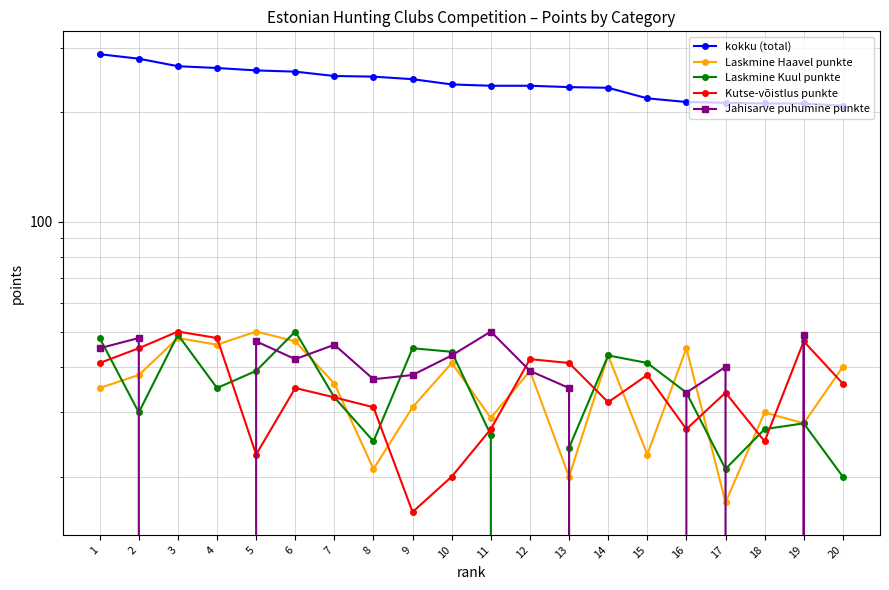

In Laskmine Haavel punkte, how many points are lower than both neighbors (excluding endpoints)?

7